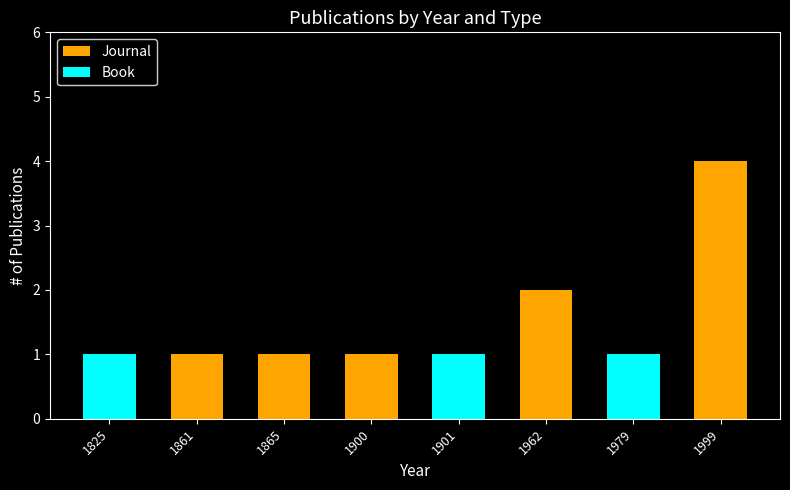

Reading left to right, transcribe the values for Journal.

1825=0	1861=1	1865=1	1900=1	1901=0	1962=2	1979=0	1999=4